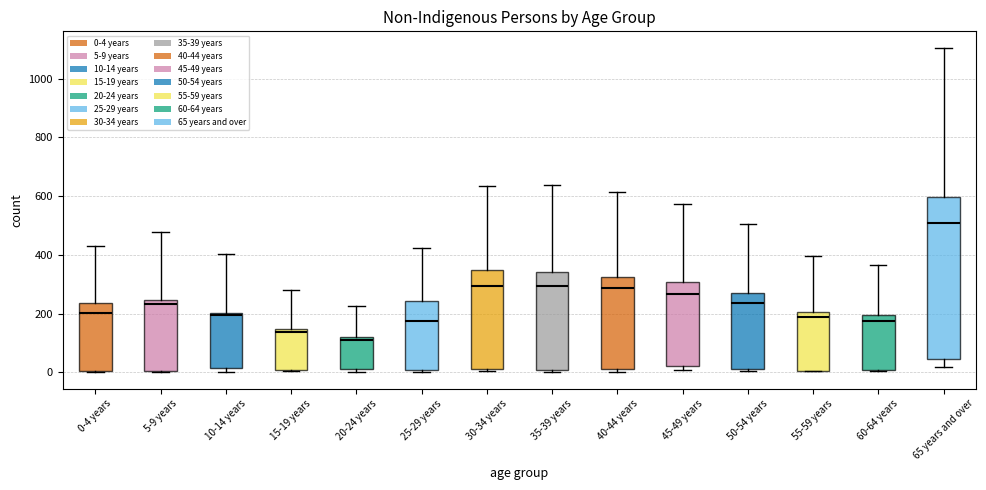

Reading left to right, transcribe this box plot: for each box, give where its median line is, the range the box spans, and where its two whiskers end, as read against the y-axis. The values are not printed on the chart, so give them approximately, as read against the axis.

0-4 years: median 200, box 0 to 240, whiskers 0 to 440
5-9 years: median 240 (just below the box's upper edge), box 0 to 240, whiskers 0 to 480
10-14 years: median 200 (just below the box's upper edge), box 20 to 200, whiskers 0 to 400
15-19 years: median 140 (just below the box's upper edge), box 0 to 140, whiskers 0 to 280
20-24 years: median 100, box 20 to 120, whiskers 0 to 220
25-29 years: median 180, box 0 to 240, whiskers 0 (just below the box's lower edge) to 420
30-34 years: median 300, box 20 to 340, whiskers 0 to 640
35-39 years: median 300, box 0 to 340, whiskers 0 (just below the box's lower edge) to 640
40-44 years: median 280, box 20 to 320, whiskers 0 to 620
45-49 years: median 260, box 20 to 300, whiskers 0 to 580
50-54 years: median 240, box 20 to 280, whiskers 0 to 500
55-59 years: median 180, box 0 to 200, whiskers 0 to 400
60-64 years: median 180, box 0 to 200, whiskers 0 to 360
65 years and over: median 500, box 40 to 600, whiskers 20 to 1100